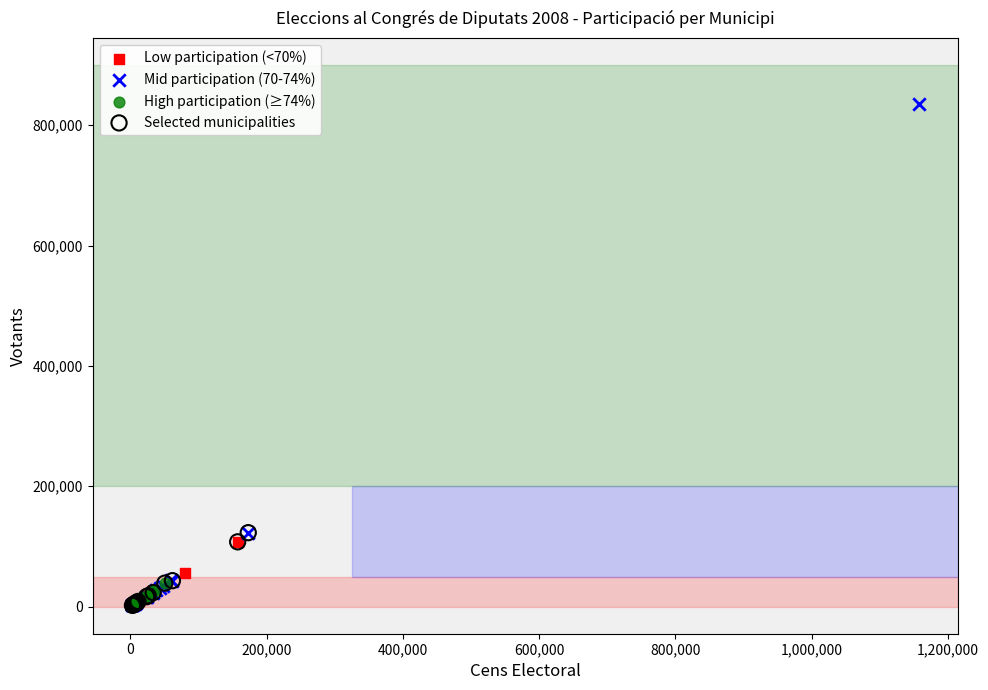

Which series contains the highest Y value?

Mid participation (70-74%)